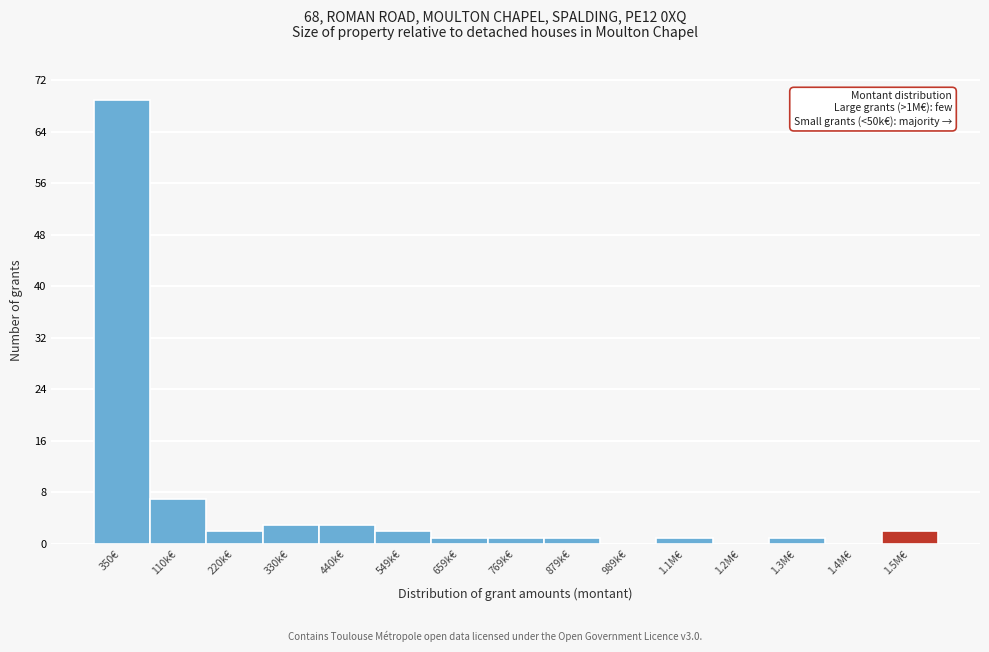

Reading right to left, transcribe all the data shown in this chart.

1.5M€=2	1.4M€=0	1.3M€=1	1.2M€=0	1.1M€=1	989k€=0	879k€=1	769k€=1	659k€=1	549k€=2	440k€=3	330k€=3	220k€=2	110k€=7	350€=69